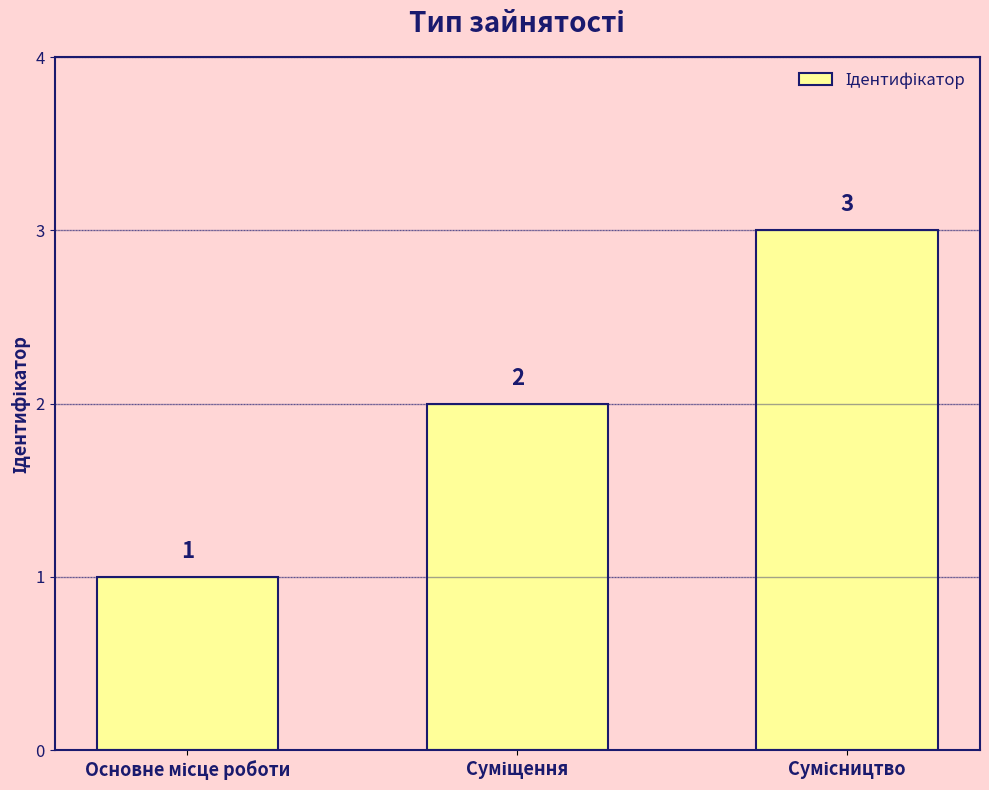

What is the greatest value displayed?

3